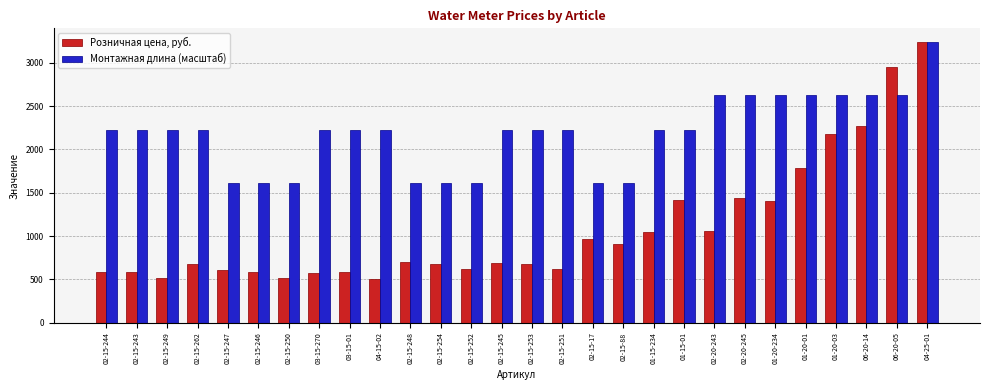

Which series has the largest total across all categories?

Монтажная длина (масштаб)